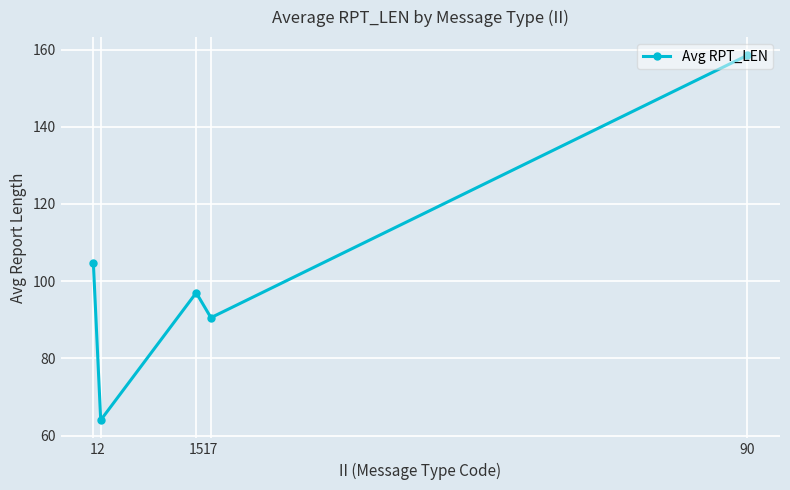

Which label corresponds to the largest value in the chart?

90